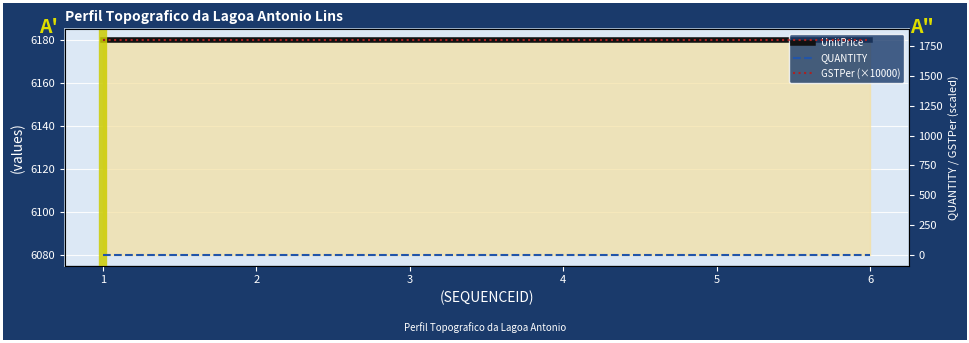

List the series in order of their peak value, highest first.

UnitPrice, GSTPer (×10000), QUANTITY